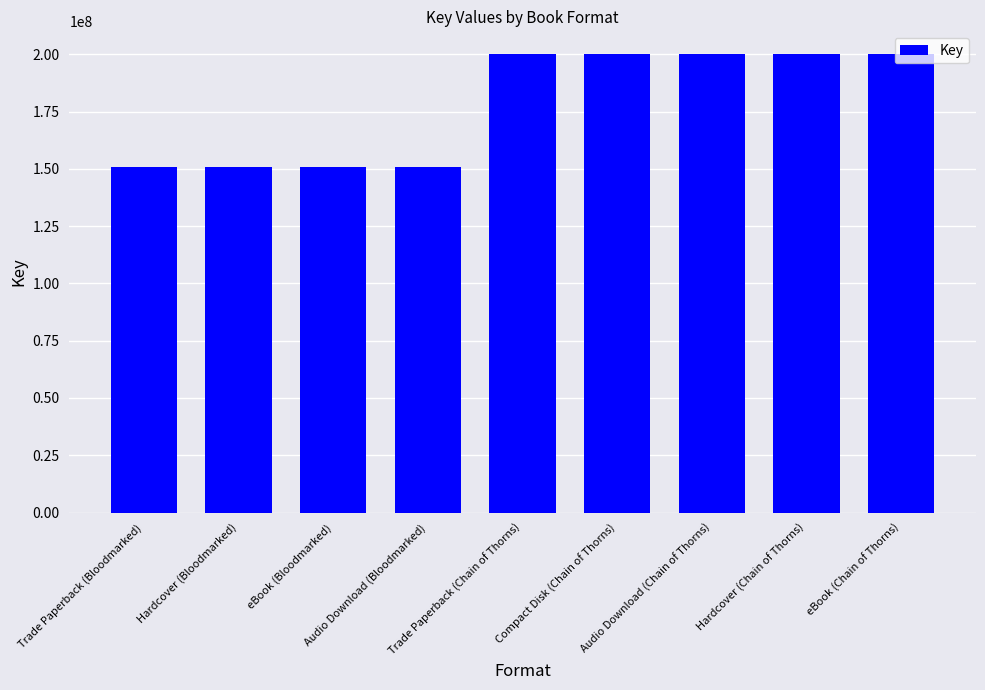

What is the label of the 3rd bar from the left?

eBook (Bloodmarked)